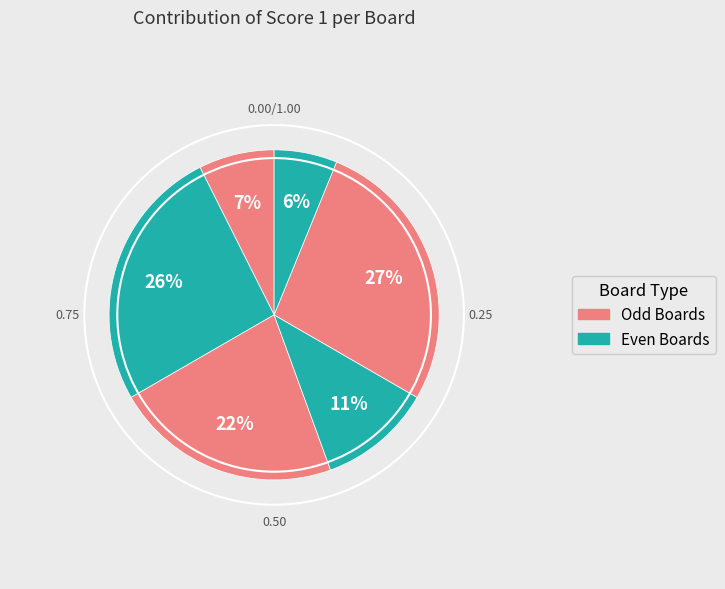

To the nearest percent, what is the difference between the largest and smallest slice percentages?

21%